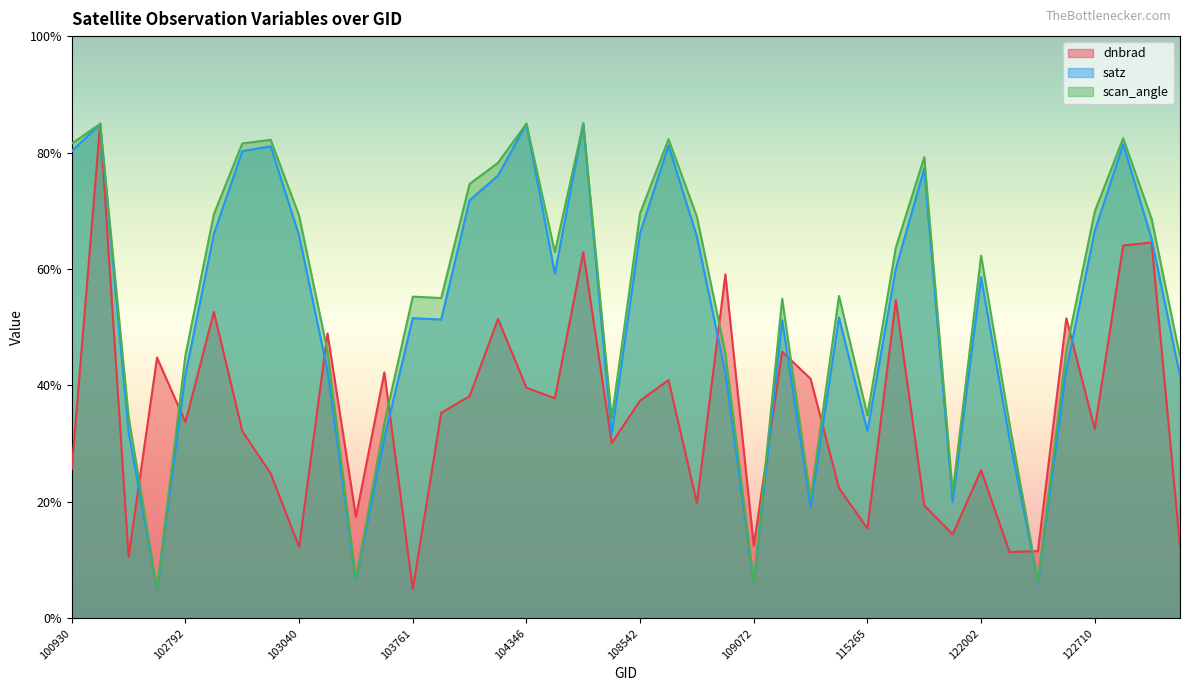

How many intersections are there between satz and scan_angle?

2